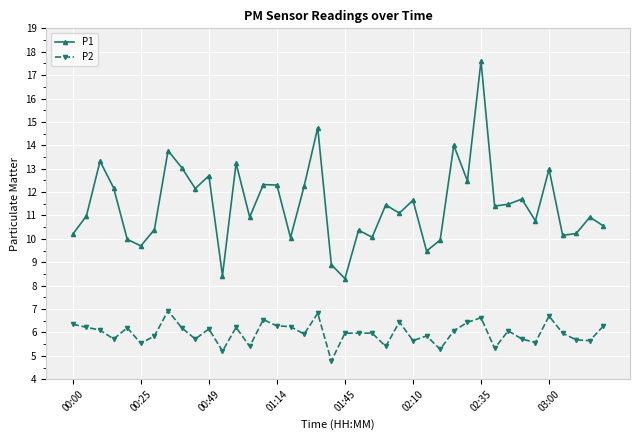

Rank the series by their average value, from highest to lowest.

P1, P2